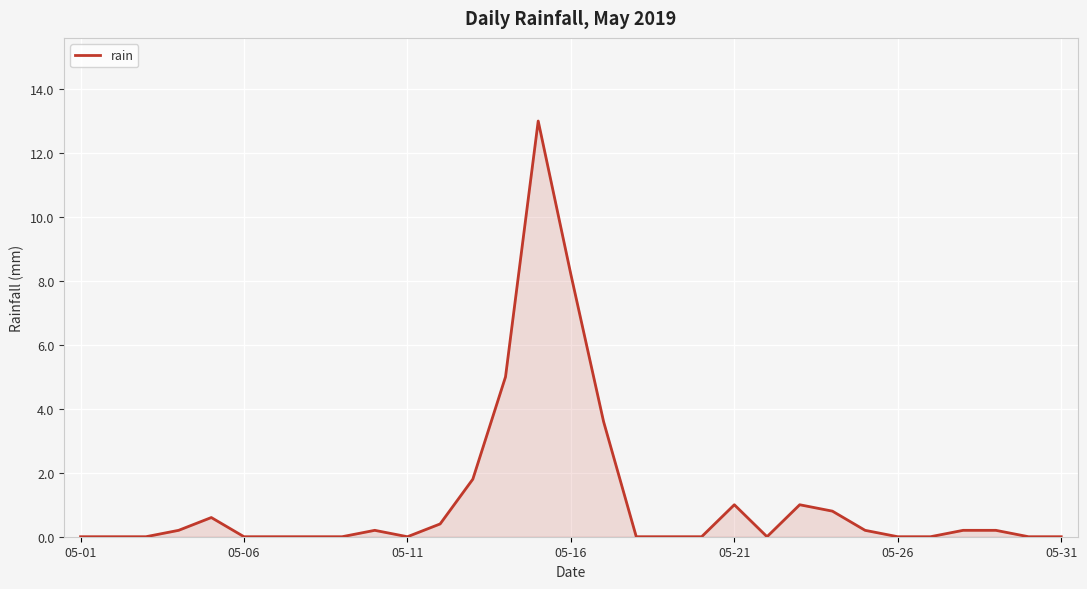

What is the difference between the maximum and minimum values?

13.0